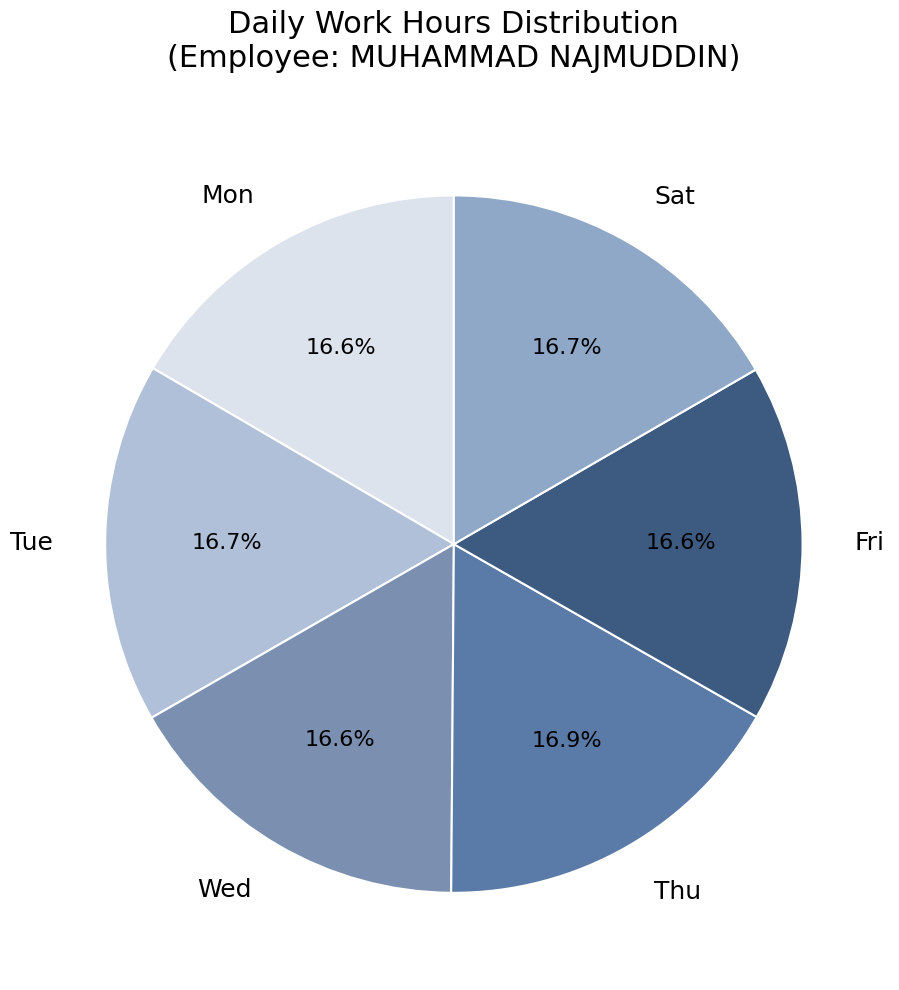

To the nearest percent, what is the combined percentage of Tue and Wed?

33%